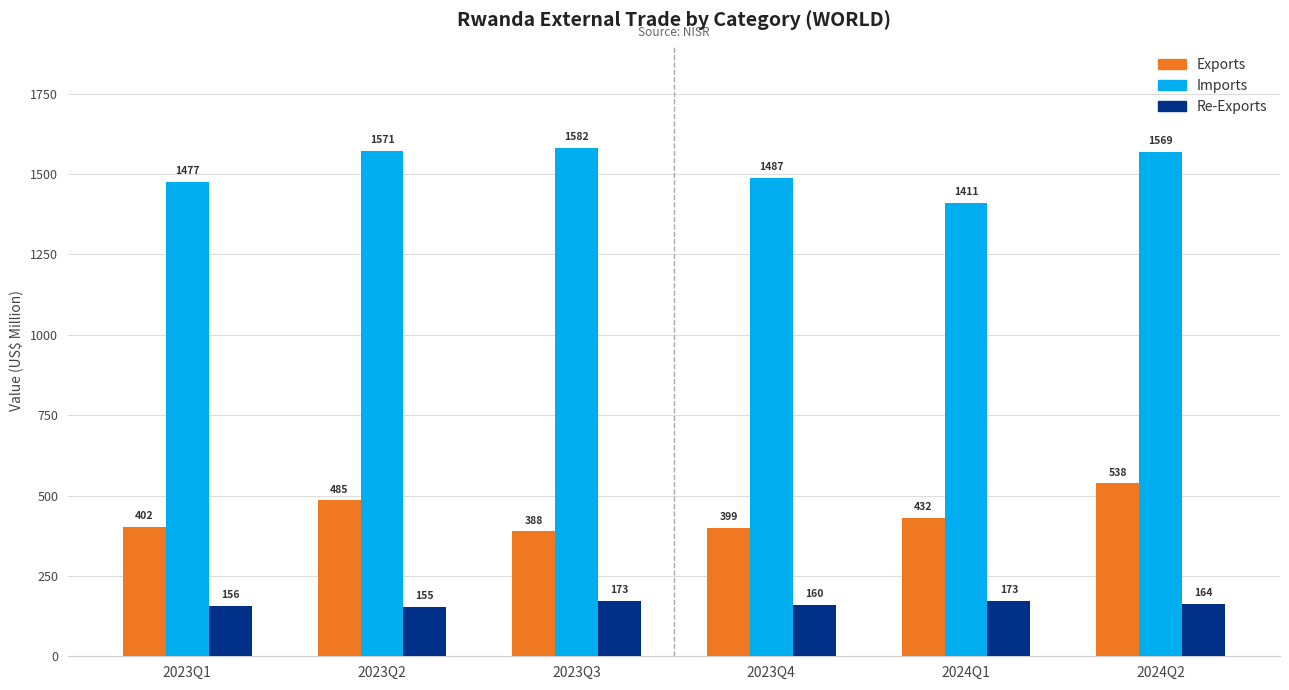

What is the average value of the Imports series?

1516.0